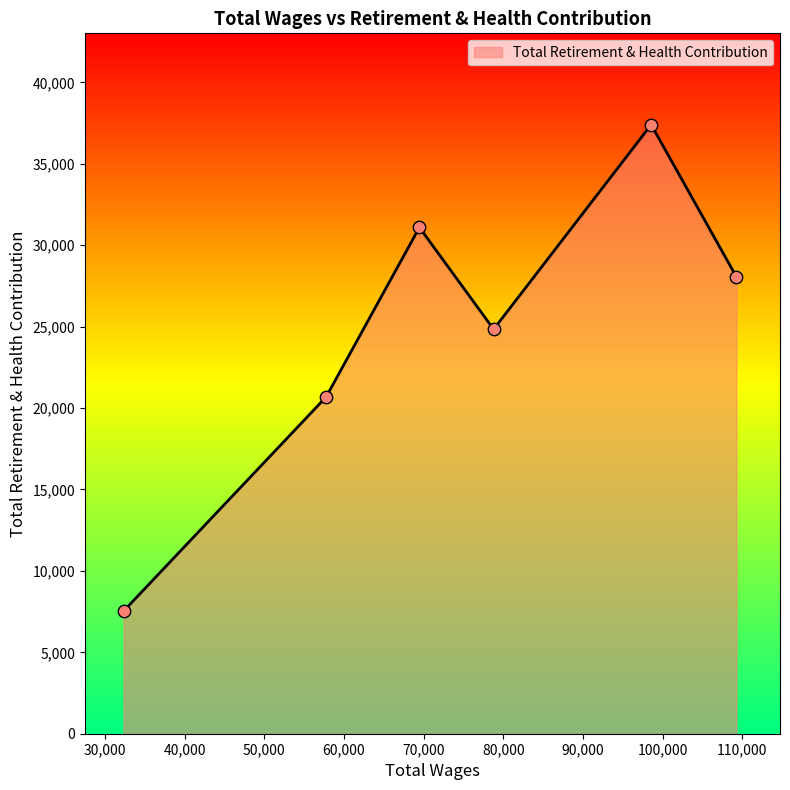

How many interior local valleys (lower than both neighbors) does the data have?

1